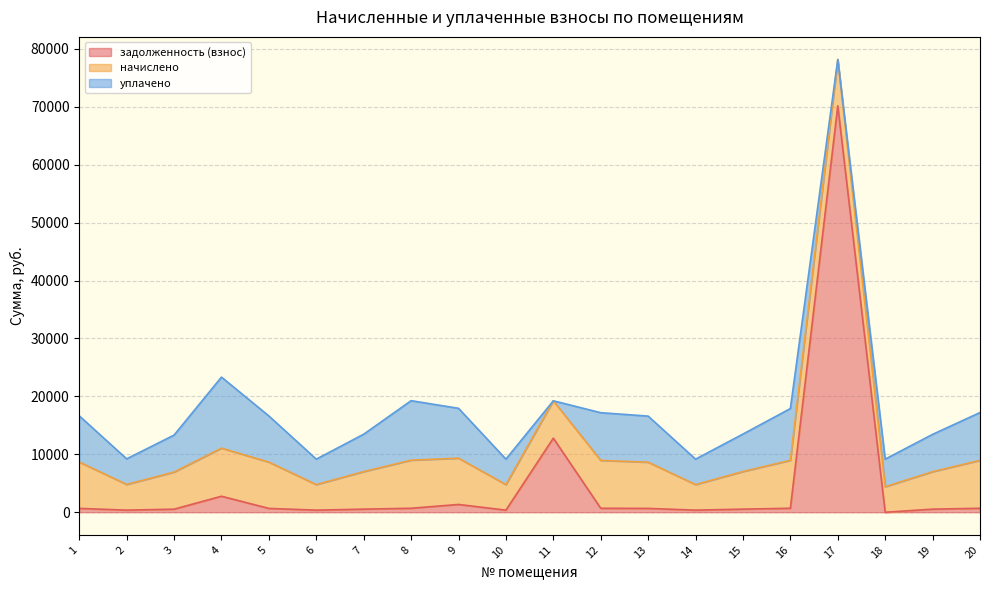

Does the chart display data point markers on the line(s)?

No